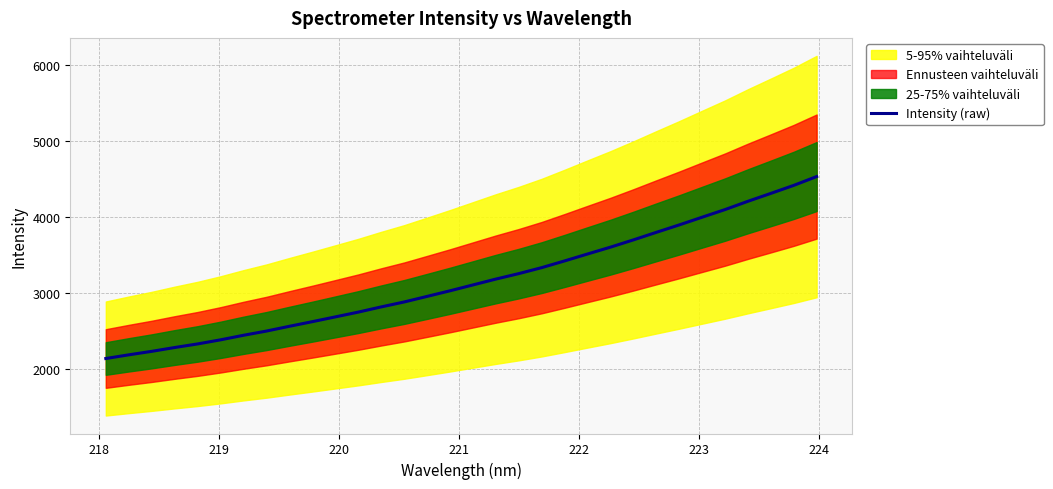

What is the lowest value of the Intensity (raw) series?

2139.2